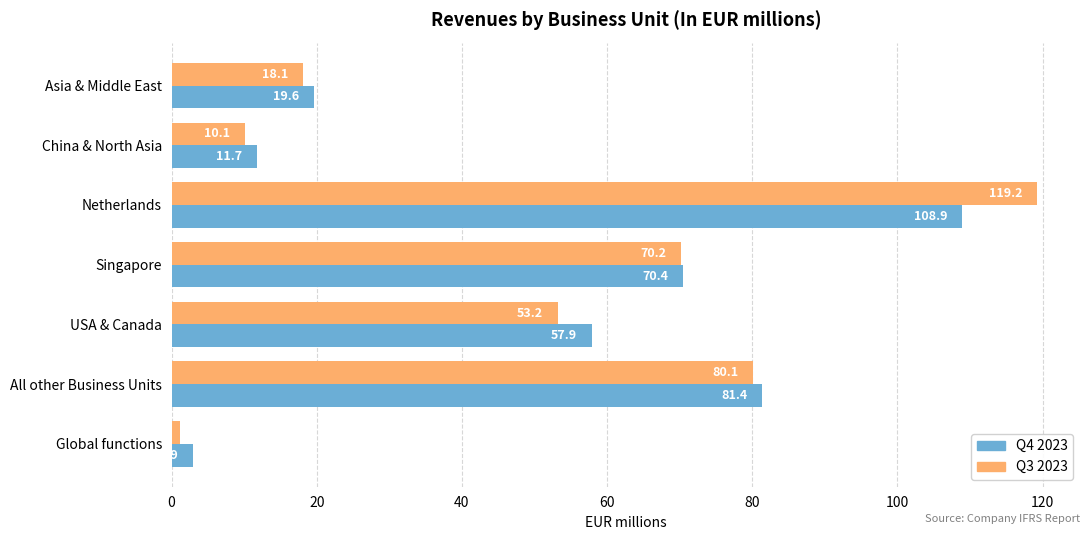

Which series has the largest total across all categories?

Q4 2023